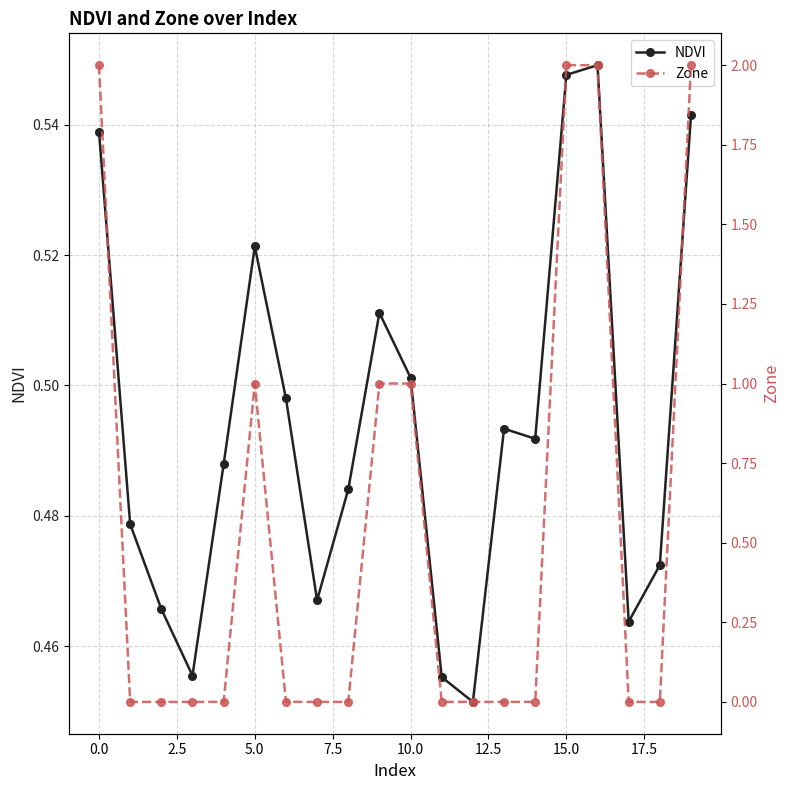

What is the label of the 17th point from the left?

16